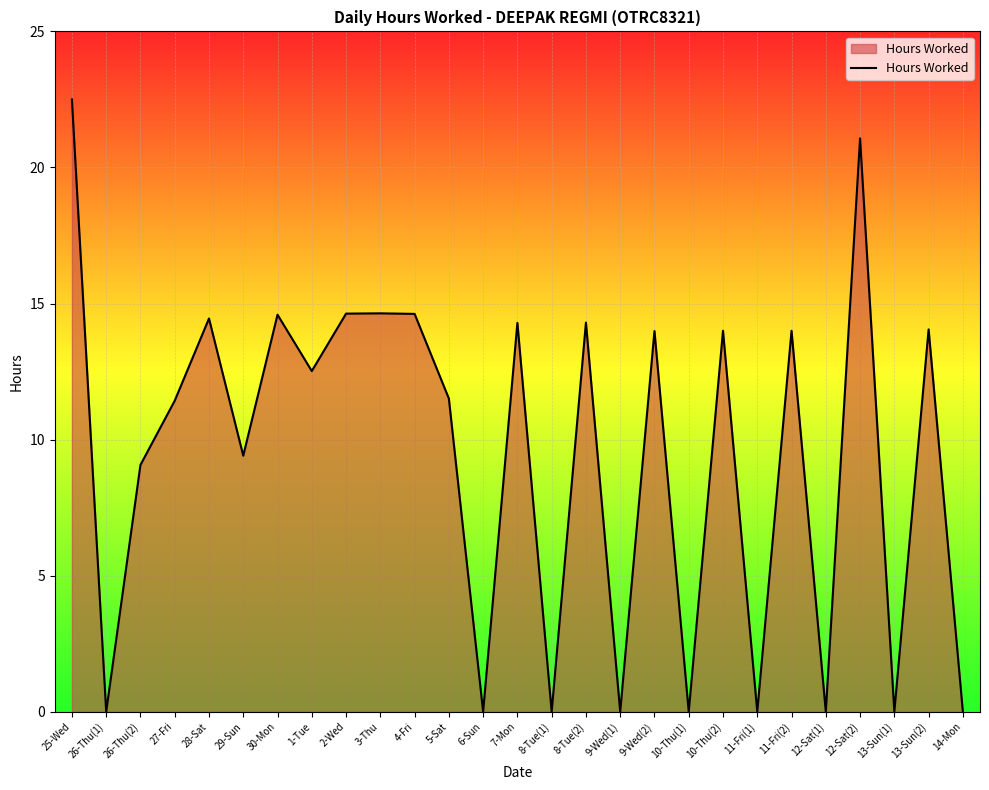

What is the average value?

9.4